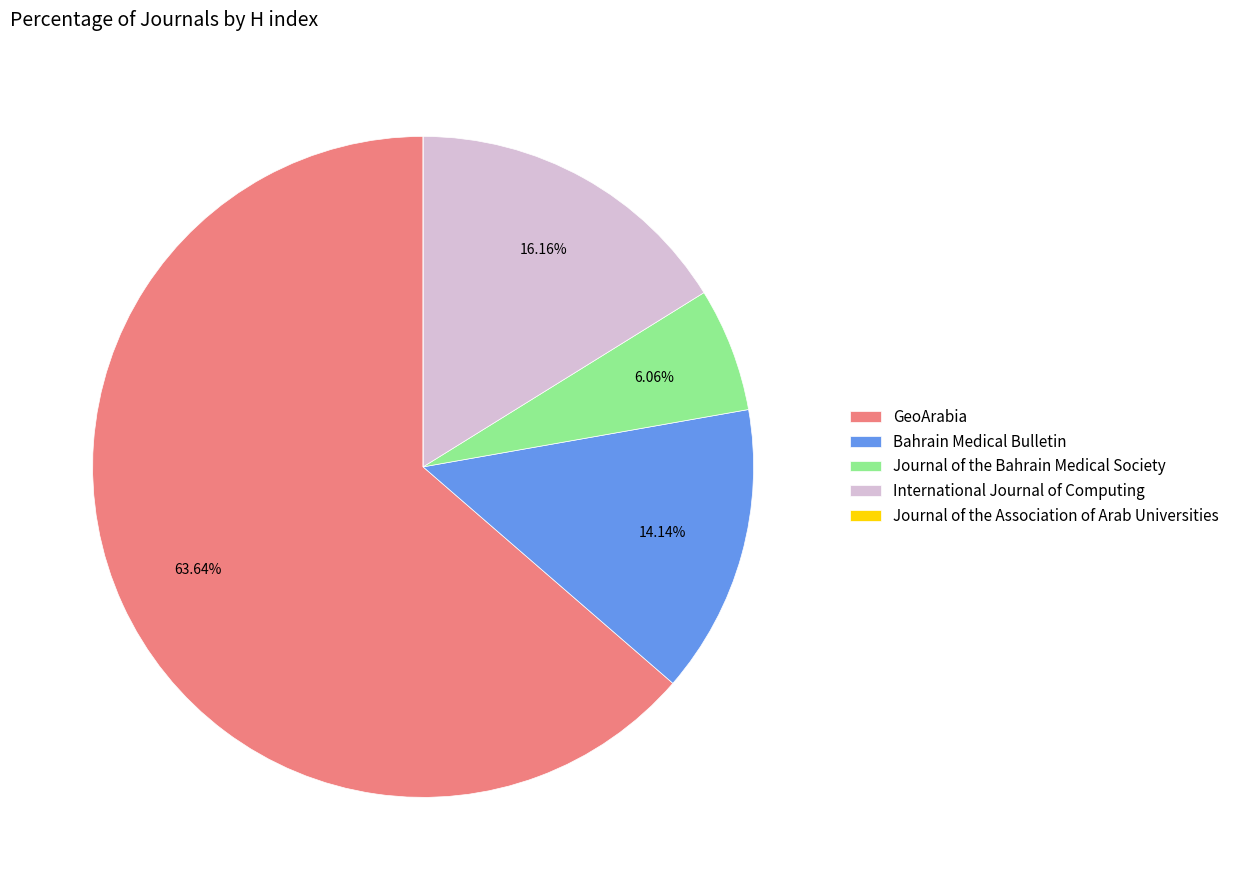

Which slice is the largest?

GeoArabia